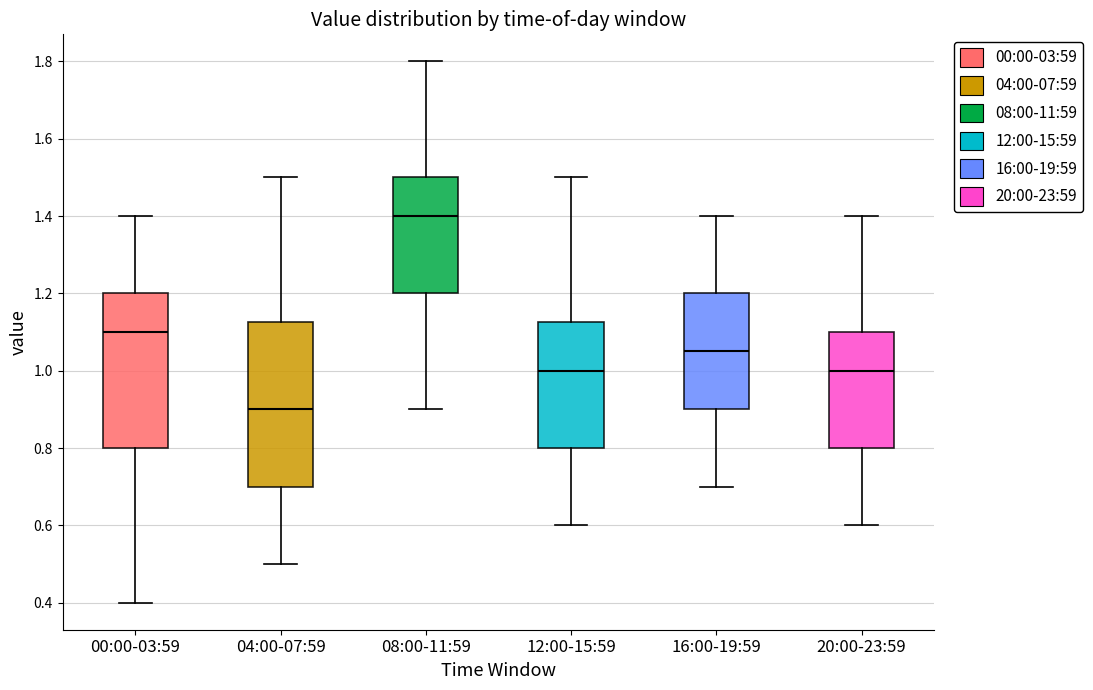

Reading left to right, read every box against the y-axis: the position of its median line, the range the box covers, and the ends of its whiskers. The values are not printed on the chart, so give them approximately, as read against the axis.

00:00-03:59: median 1.10, box 0.80 to 1.20, whiskers 0.40 to 1.40
04:00-07:59: median 0.90, box 0.70 to 1.12, whiskers 0.50 to 1.50
08:00-11:59: median 1.40, box 1.20 to 1.50, whiskers 0.90 to 1.80
12:00-15:59: median 1.00, box 0.80 to 1.12, whiskers 0.60 to 1.50
16:00-19:59: median 1.06, box 0.90 to 1.20, whiskers 0.70 to 1.40
20:00-23:59: median 1.00, box 0.80 to 1.10, whiskers 0.60 to 1.40